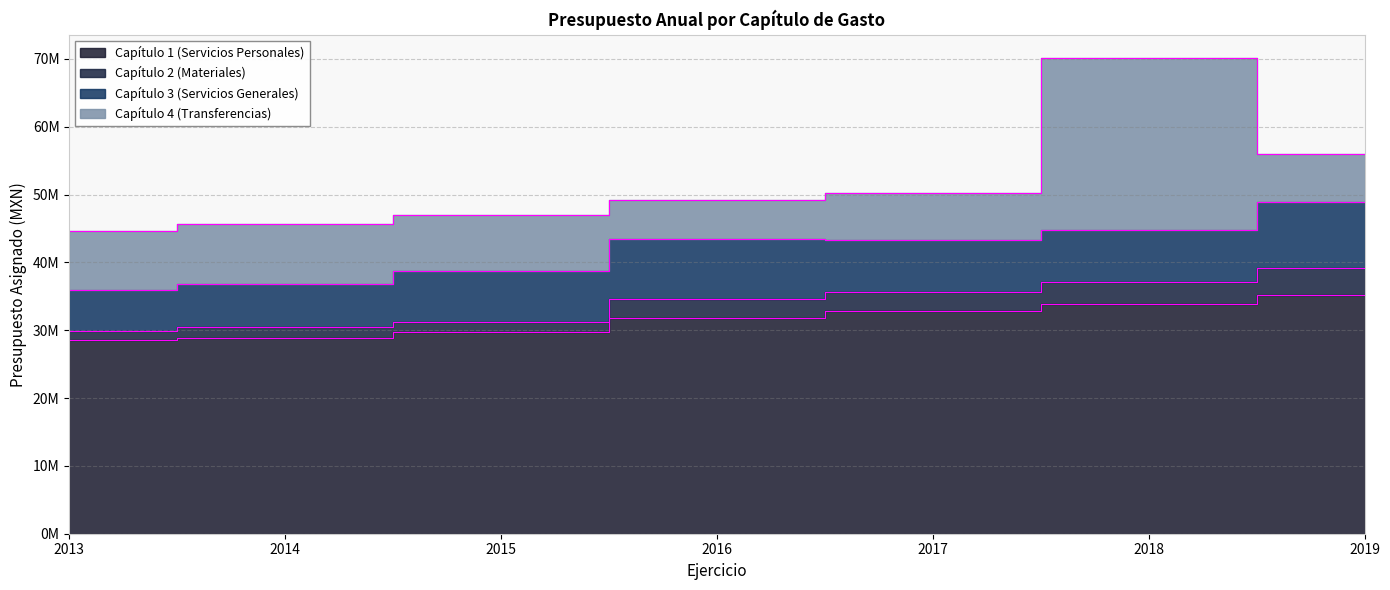

What is the difference between the maximum and second lowest values in the Capítulo 1 (Servicios Personales) series?

6253977